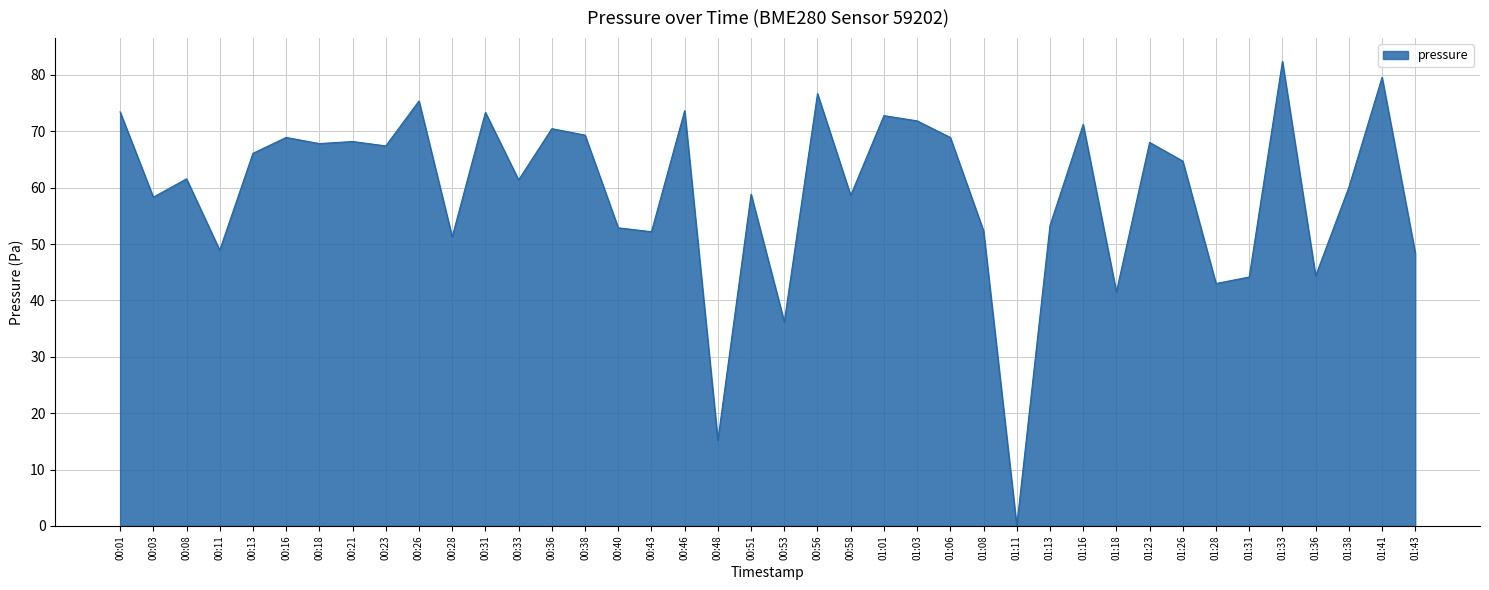

What is the difference between the values at 00:21 and 01:18?

26.7